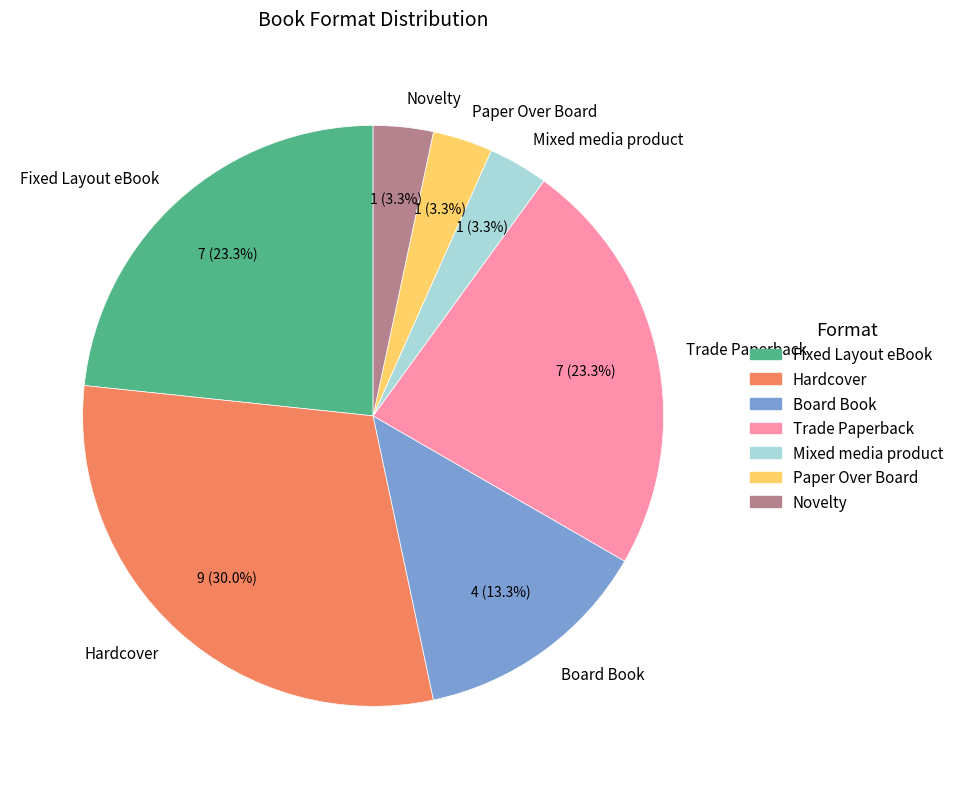

Is the sum of Hardcover and Paper Over Board greater than half?

No